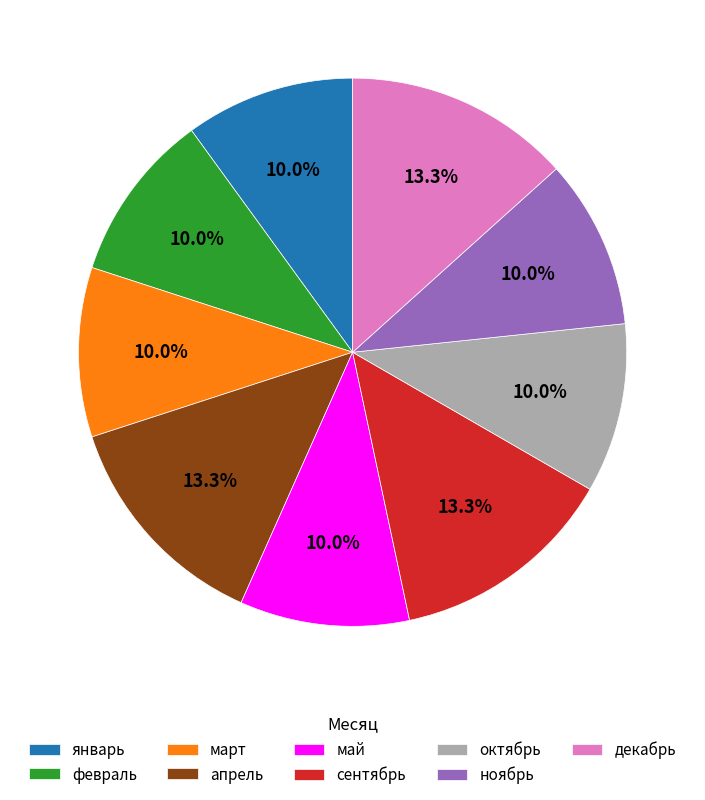

To the nearest percent, what is the difference between the largest and smallest slice percentages?

3%